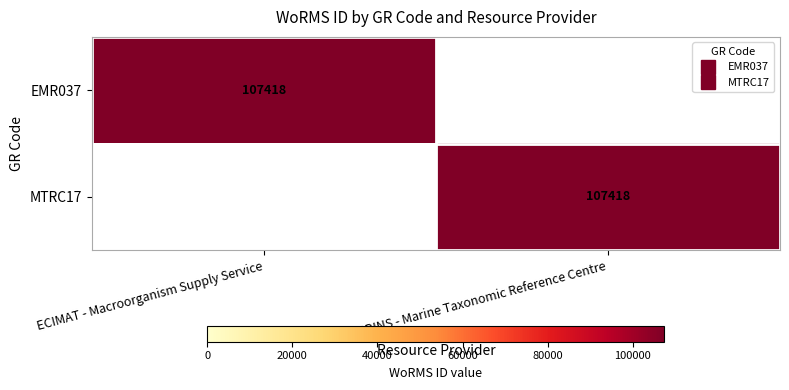

At which label does EMR037 reach its minimum?

RBINS - Marine Taxonomic Reference Centre